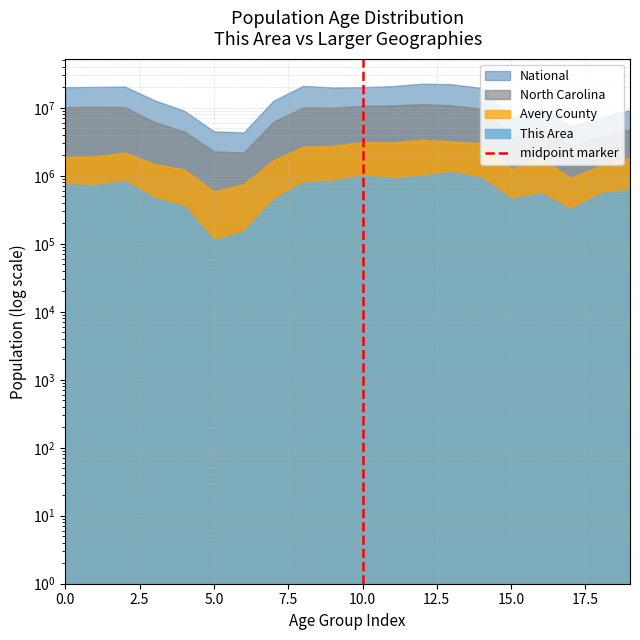

How many lines are shown in the chart?

1